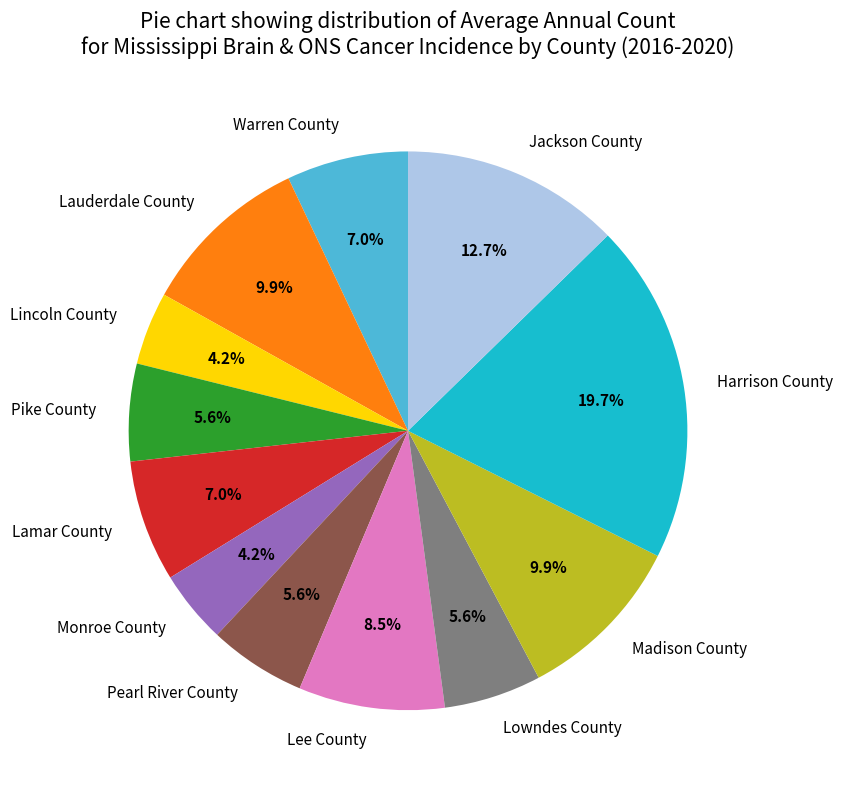

Is Jackson County the majority of the pie?

No